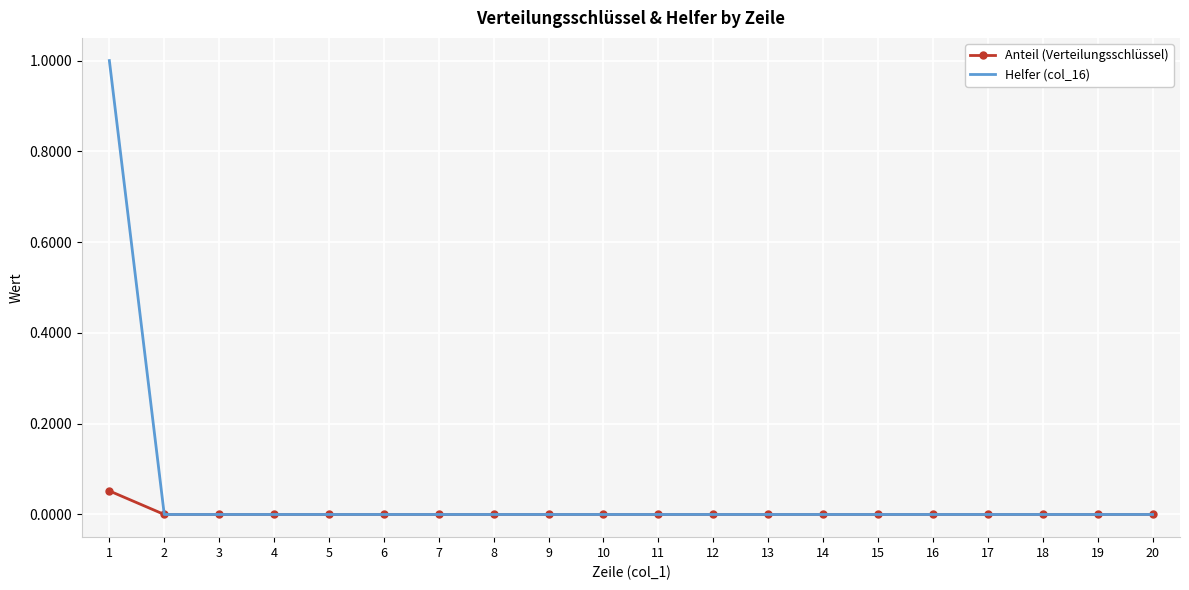

List the series in order of their peak value, lowest first.

Anteil (Verteilungsschlüssel), Helfer (col_16)